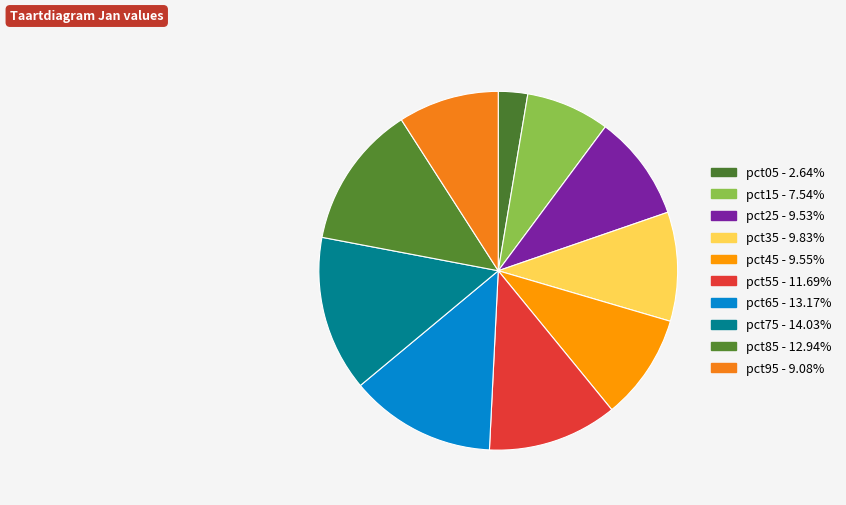

Is it true that pct55 is 12% of the pie?

True